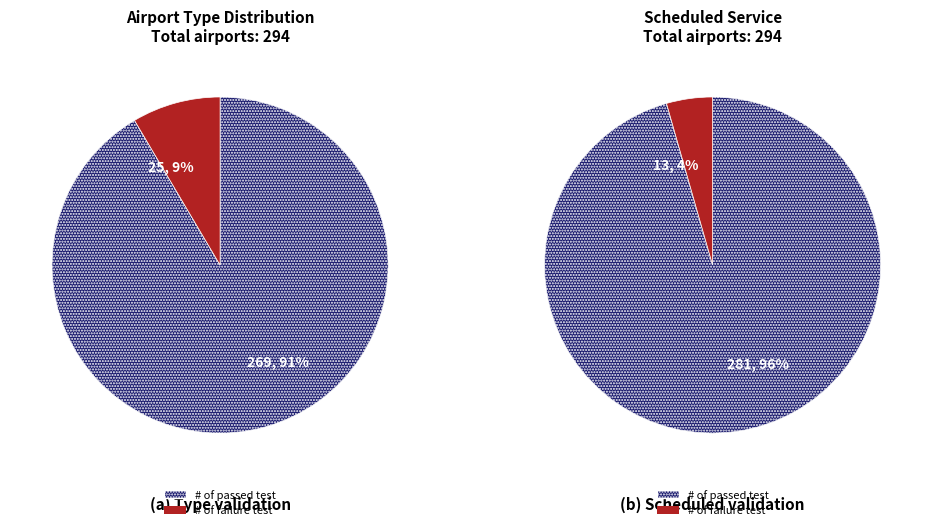

Is it true that seaplane_base is 9% of the pie?

False